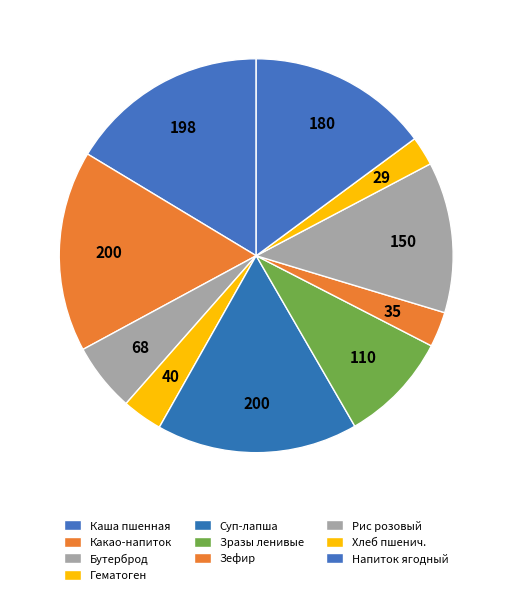

How many segments does this pie chart have?

10